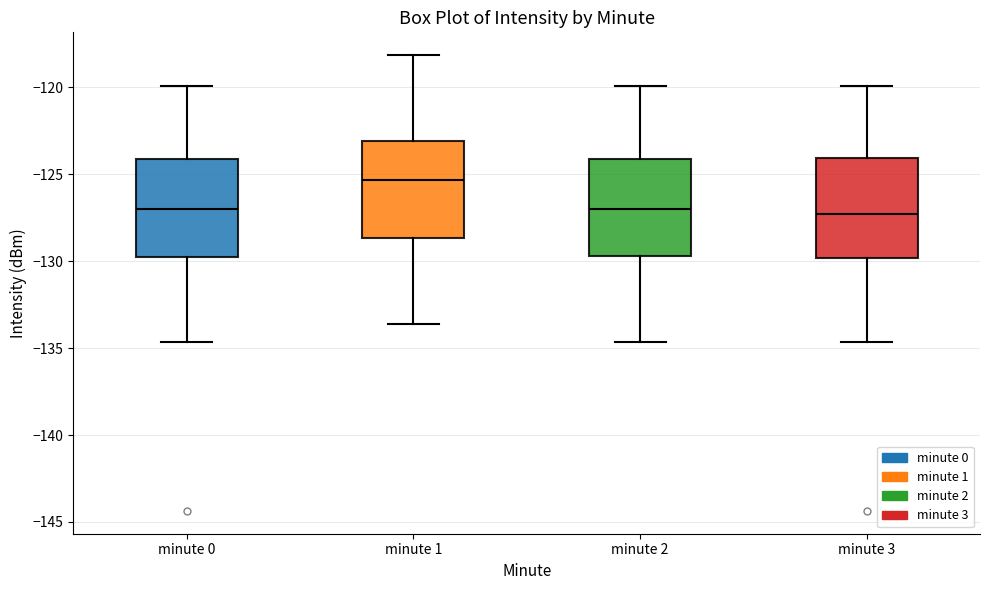

Where is the lower edge of the box for minute 0 on the y-axis? The values are not printed on the chart, so give them approximately, as read against the axis.

-130.0